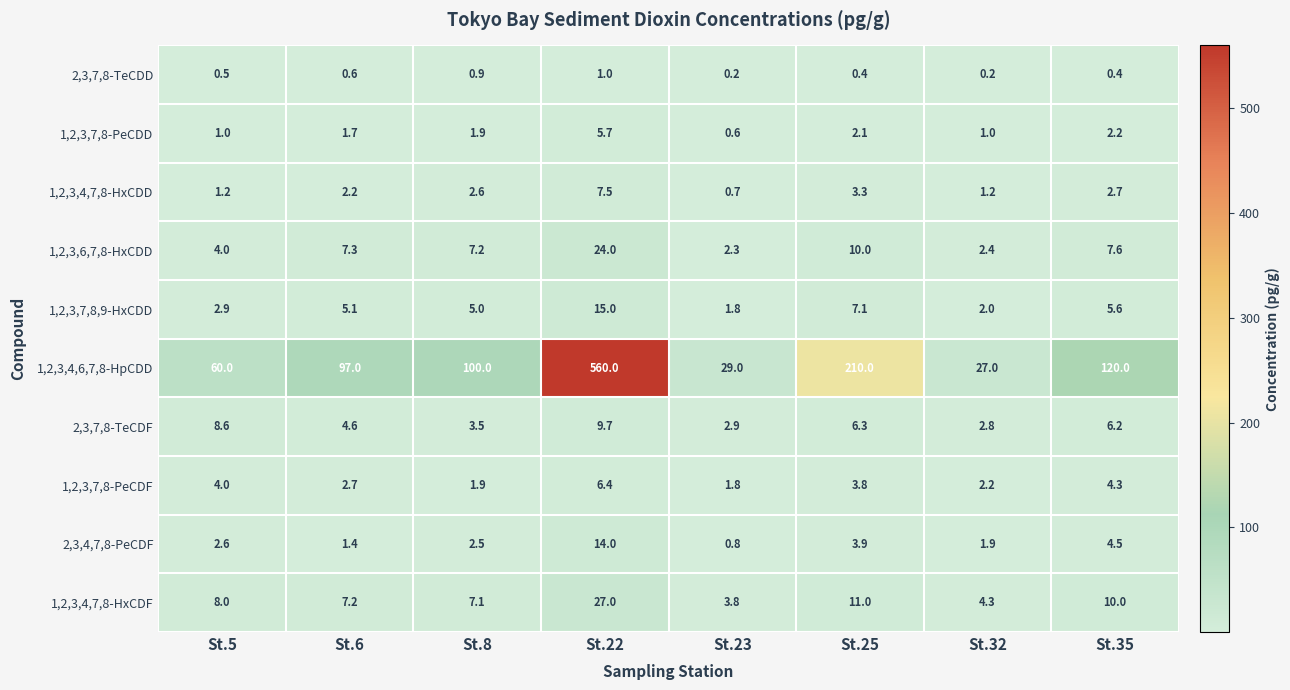

The 1,2,3,4,6,7,8-HpCDD series shows 173.7 at St.35. True or false?

False